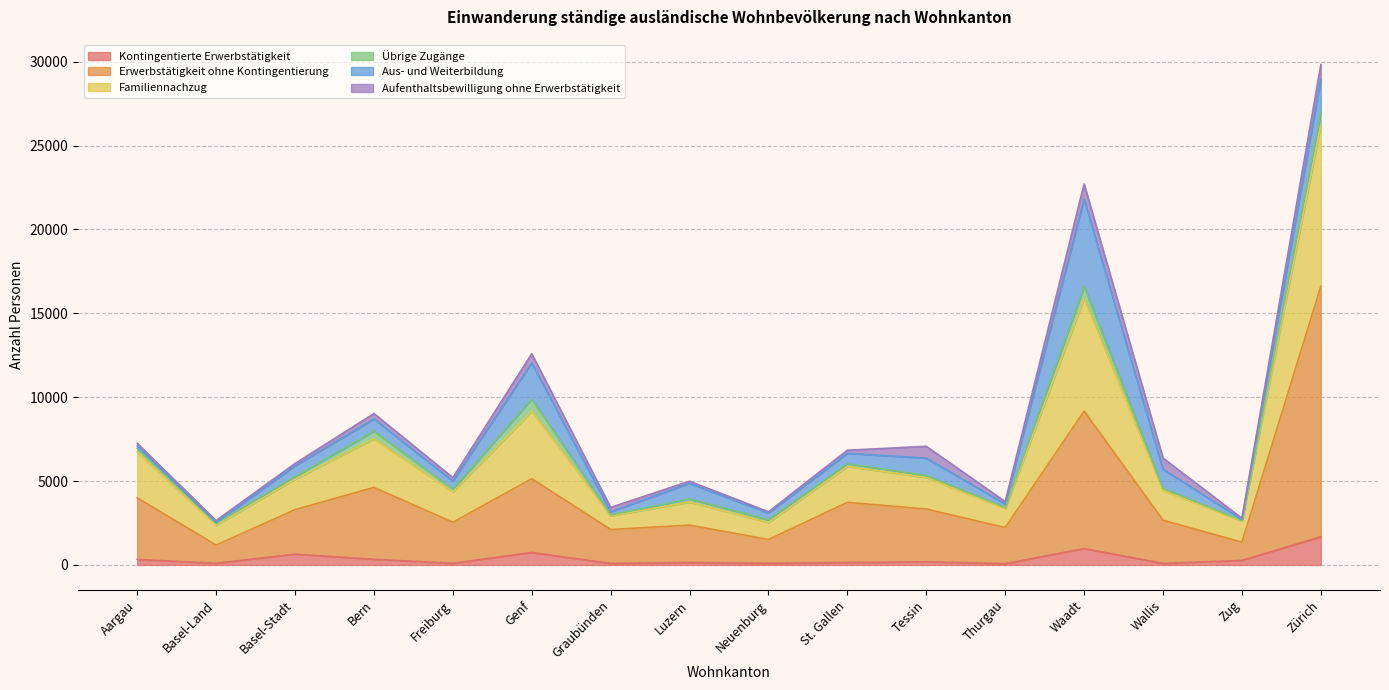

What is the highest value of the Kontingentierte Erwerbstätigkeit series?

1677